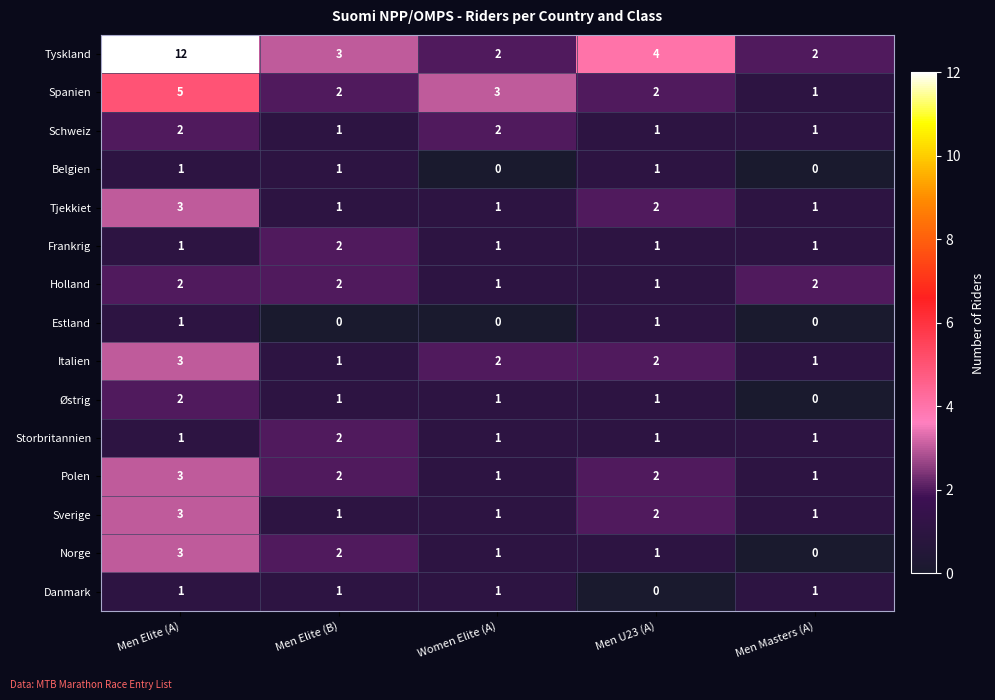

How many distinct data groups are displayed?

15